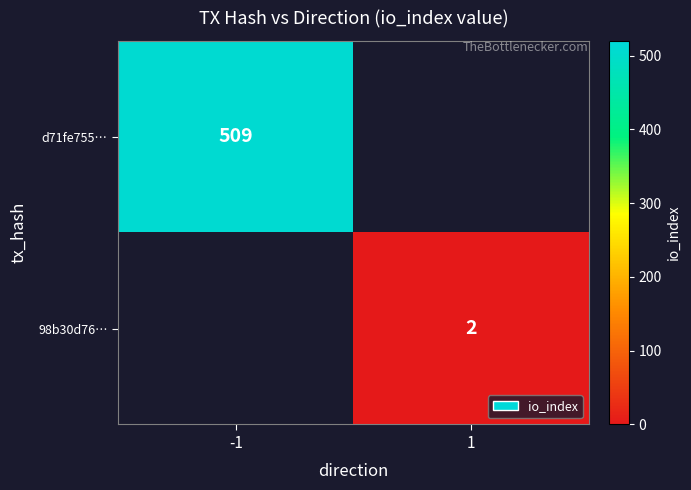

Is it true that 98b30d76… equals 2 at 1?

True